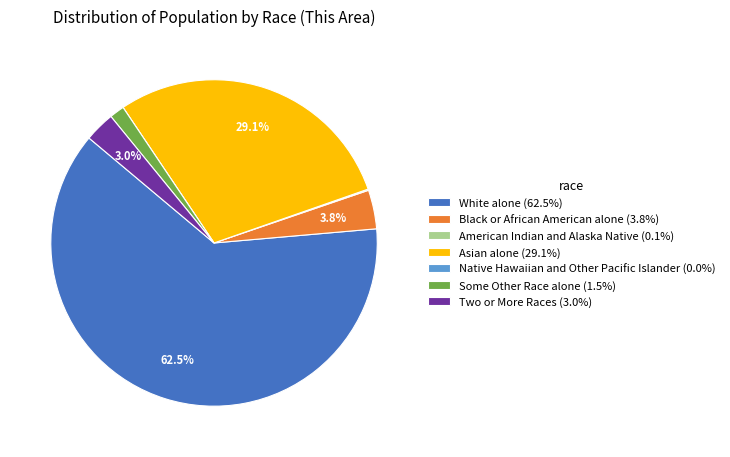

Combined, do Black or African American alone (3.8%) and Some Other Race alone (1.5%) account for over 50%?

No